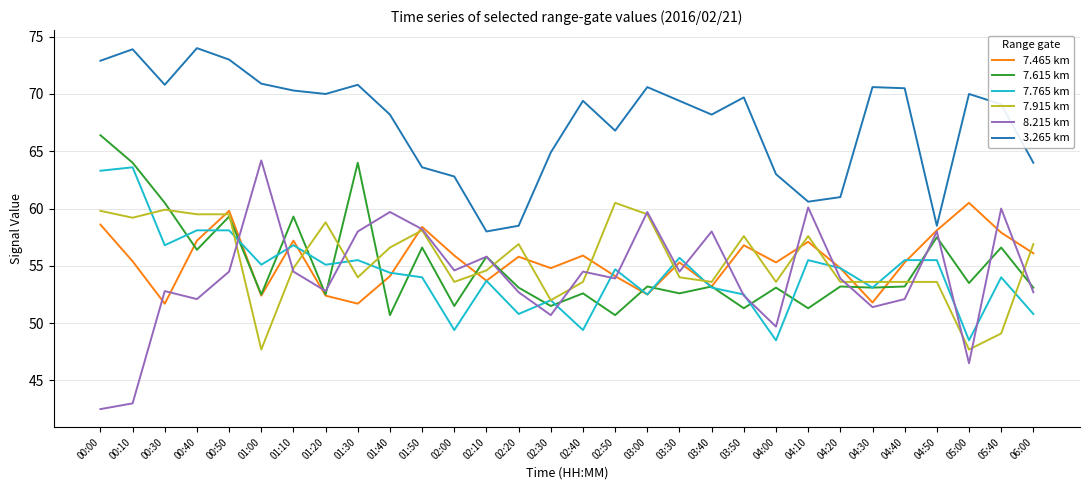

What position from the right is 00:00?

30